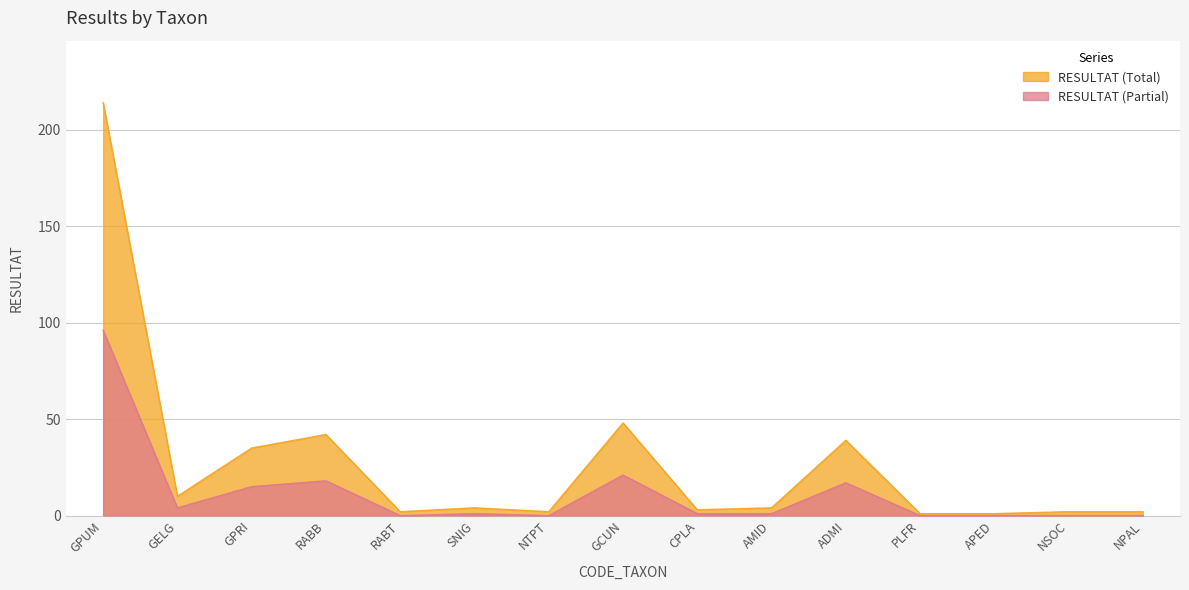

Rank the categories by value from lowest to highest.

PLFR, APED, RABT, NTPT, NSOC, NPAL, CPLA, SNIG, AMID, GELG, GPRI, ADMI, RABB, GCUN, GPUM